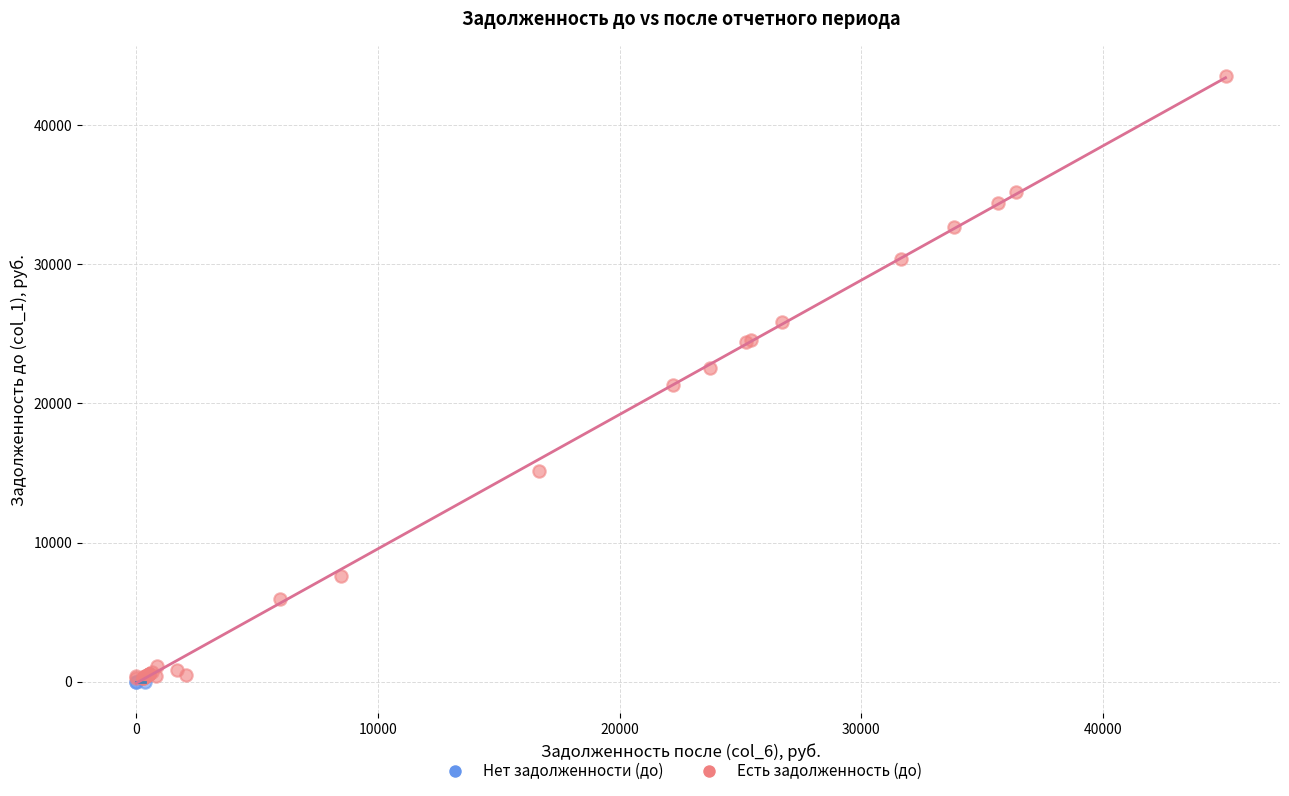

Which series reaches the maximum Y coordinate?

Есть задолженность (до)